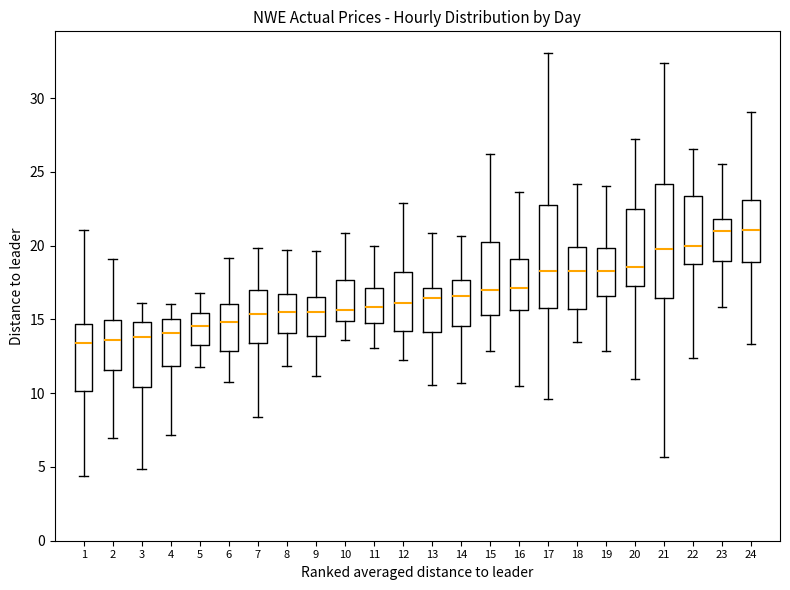

Where is the lower edge of the box at x = 24 on the y-axis? The values are not printed on the chart, so give them approximately, as read against the axis.

19.0